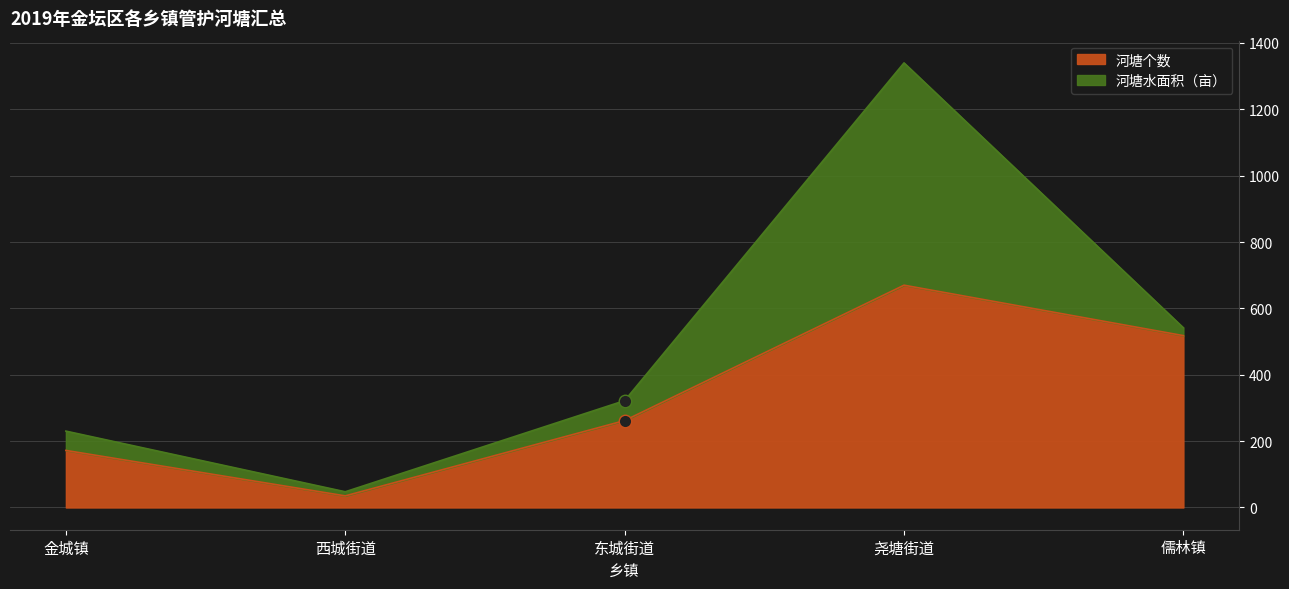

What position from the left is 金城镇?

1